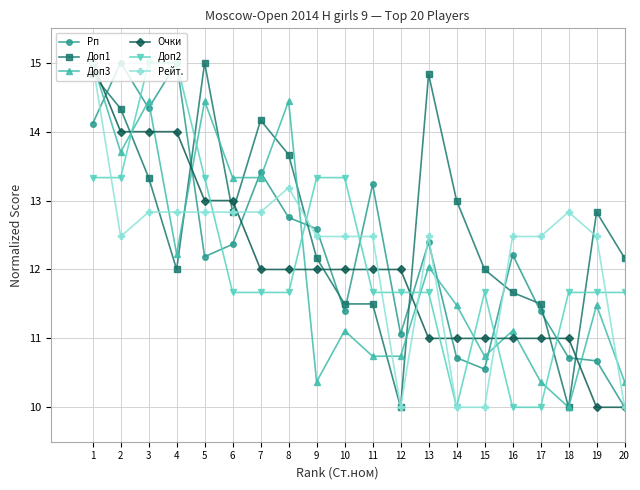

What is the value of the Очки point at the 15th from the left?

11.0